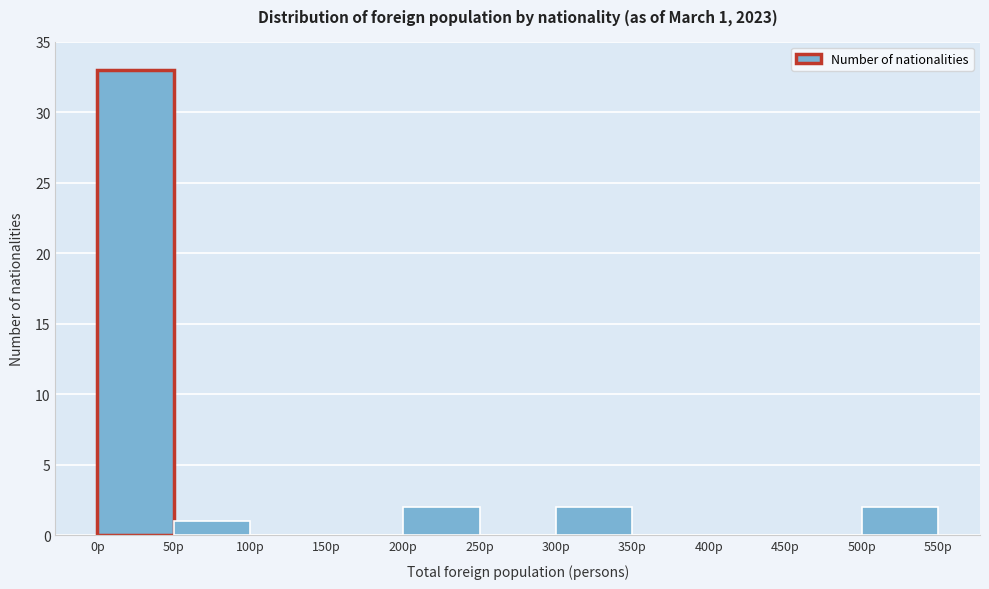

Which range on the x-axis has the tallest bar?

0 to 50